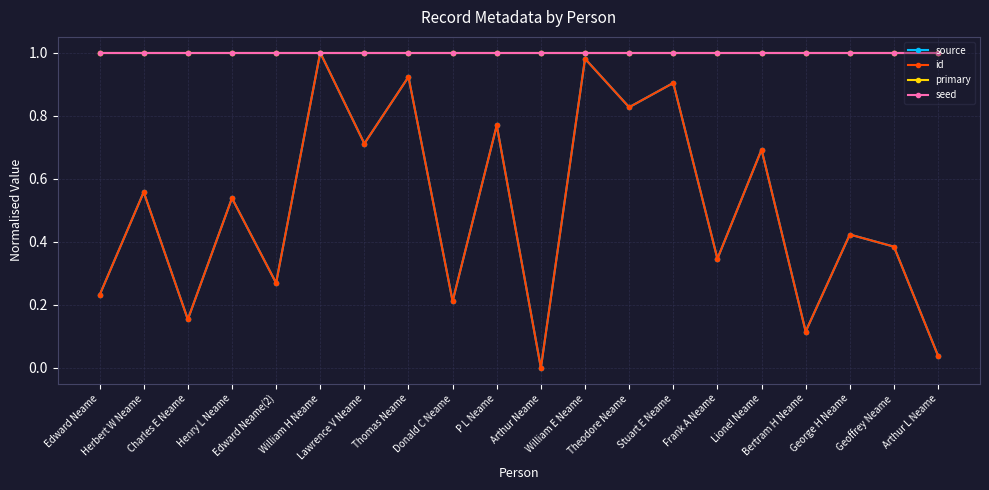

Is it true that seed equals 1.4 at Herbert W Neame?

False